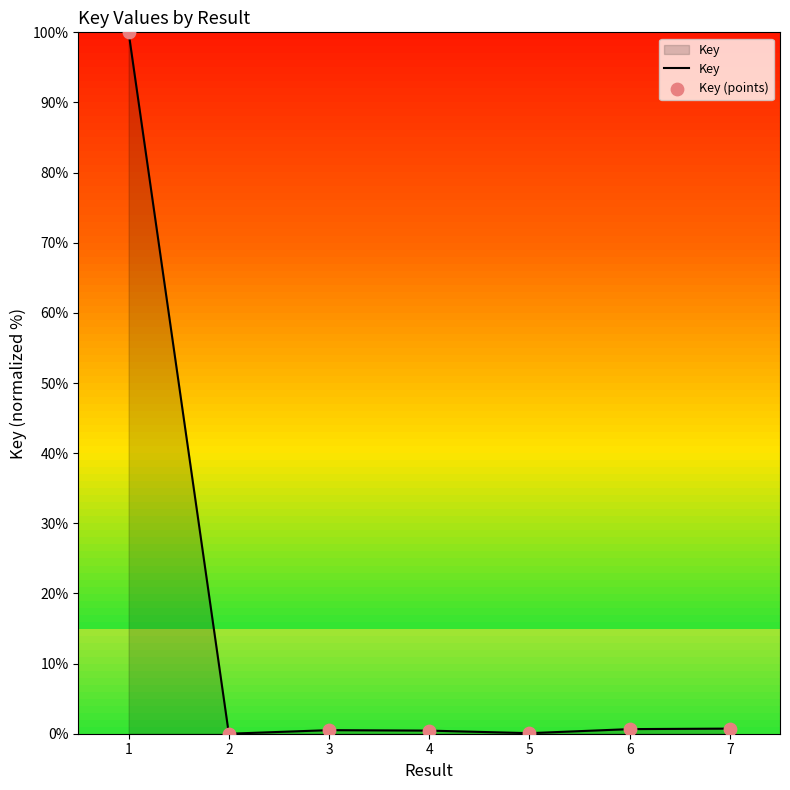

Is it true that the value at 2 is 0.0?

True